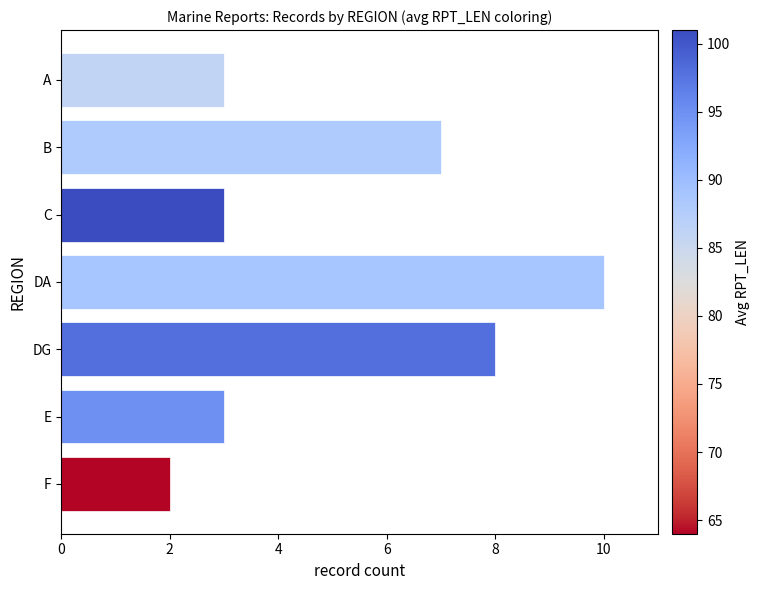

What is the difference between the maximum and minimum values?

8